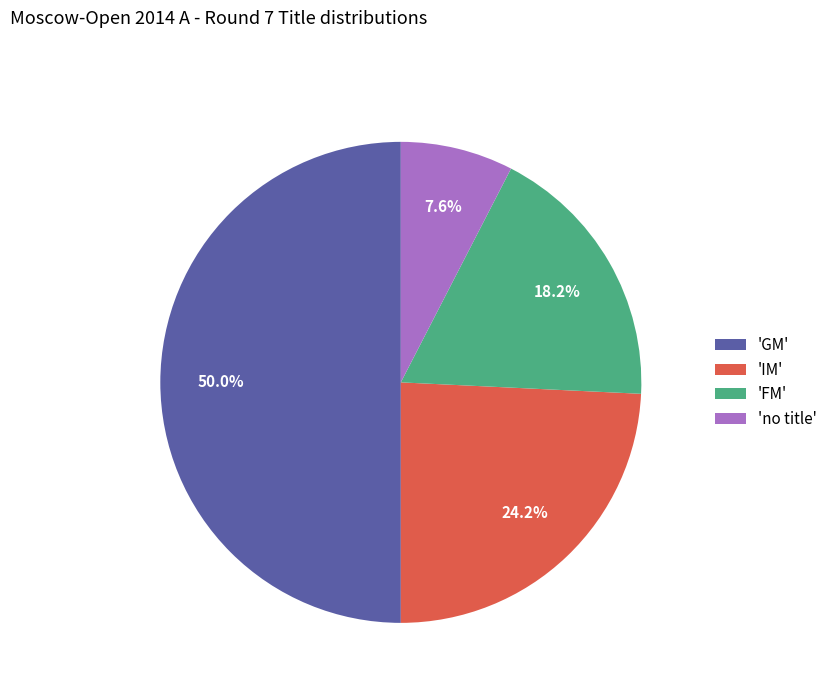

Approximately how many times larger is the value at 'GM' compared to 'no title'?

6.6